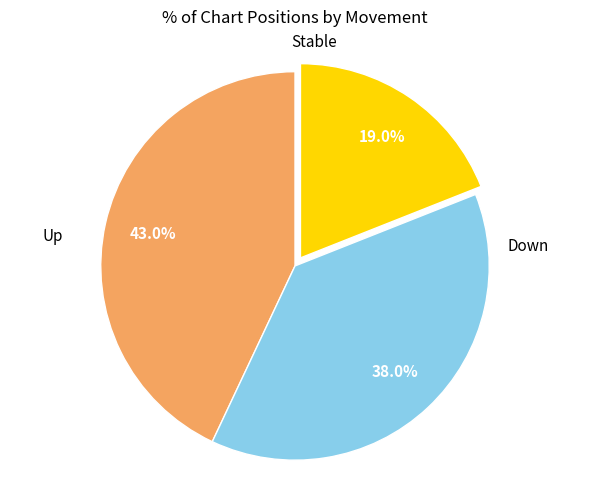

To the nearest percent, what is the average slice percentage?

33%